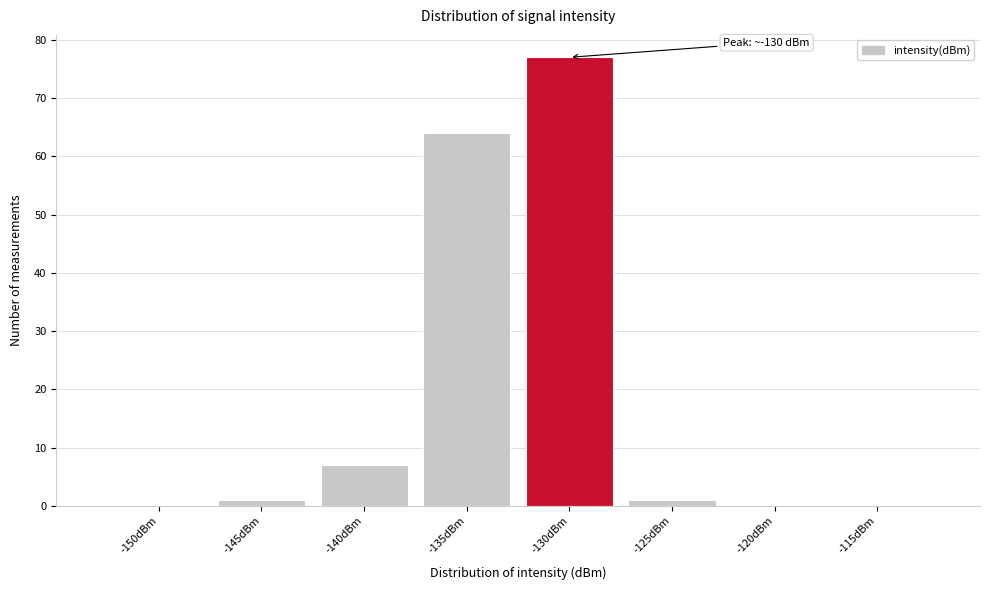

Reading left to right, extract all data points from this chart.

-150dBm=0	-145dBm=1	-140dBm=7	-135dBm=64	-130dBm=77	-125dBm=1	-120dBm=0	-115dBm=0